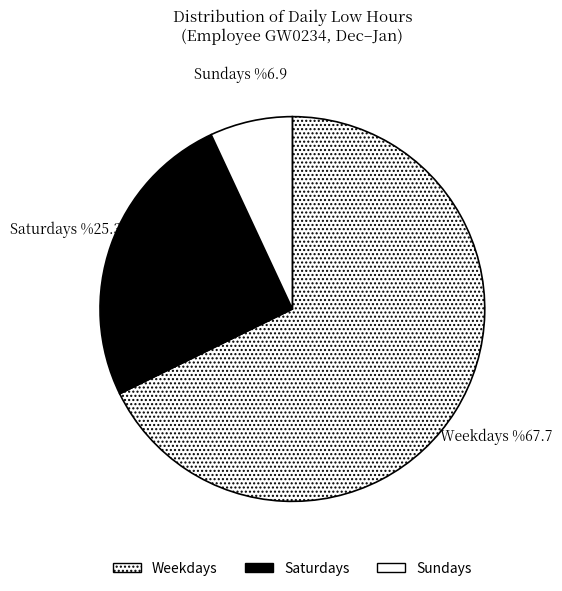

Which has a higher value, Saturdays or Sundays?

Saturdays